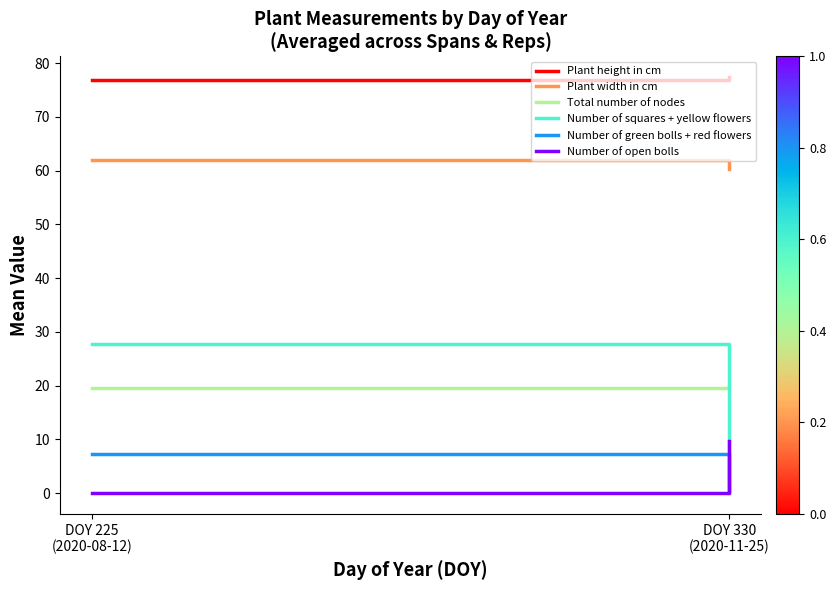

What is the label of the 2nd point from the left?

DOY 330
(2020-11-25)